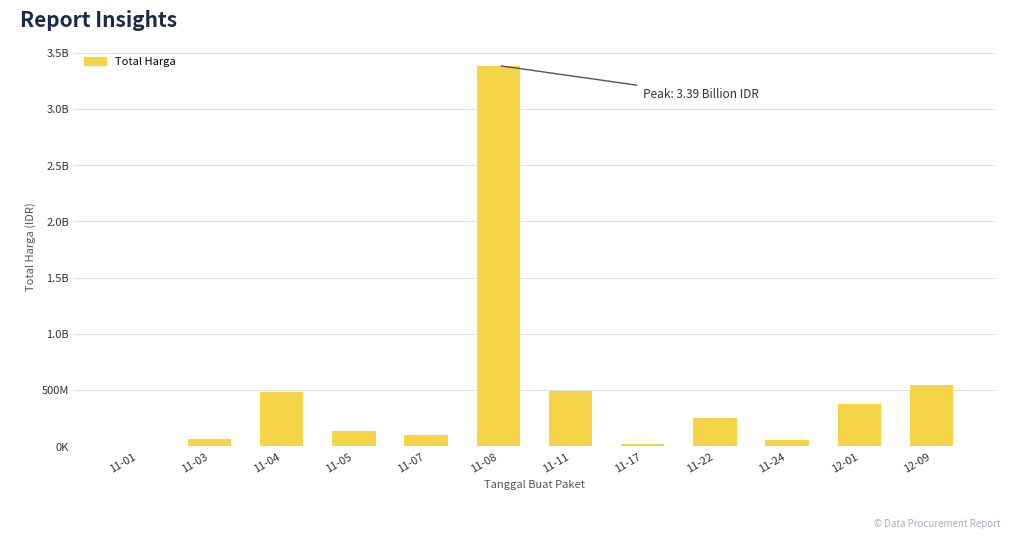

Reading left to right, transcribe all the data shown in this chart.

1903600	66811200	477600000	135600000	98772570	3386122000	493000000	19175000	250350000	56152800	373404000	541071000